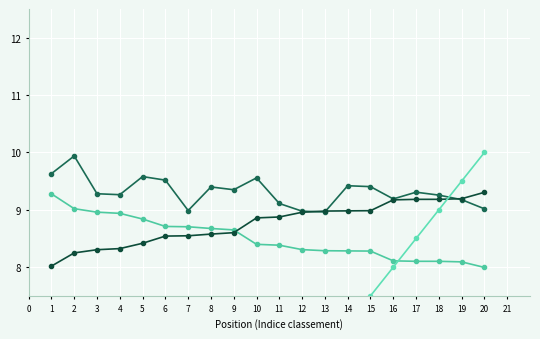

True or false: Best Lap has more than 0 points higher than both neighbors.

True